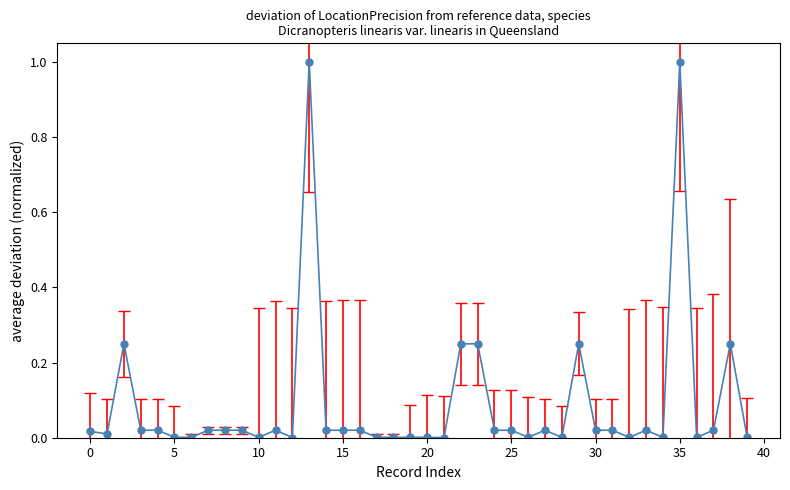

What is the greatest value displayed?

1.0